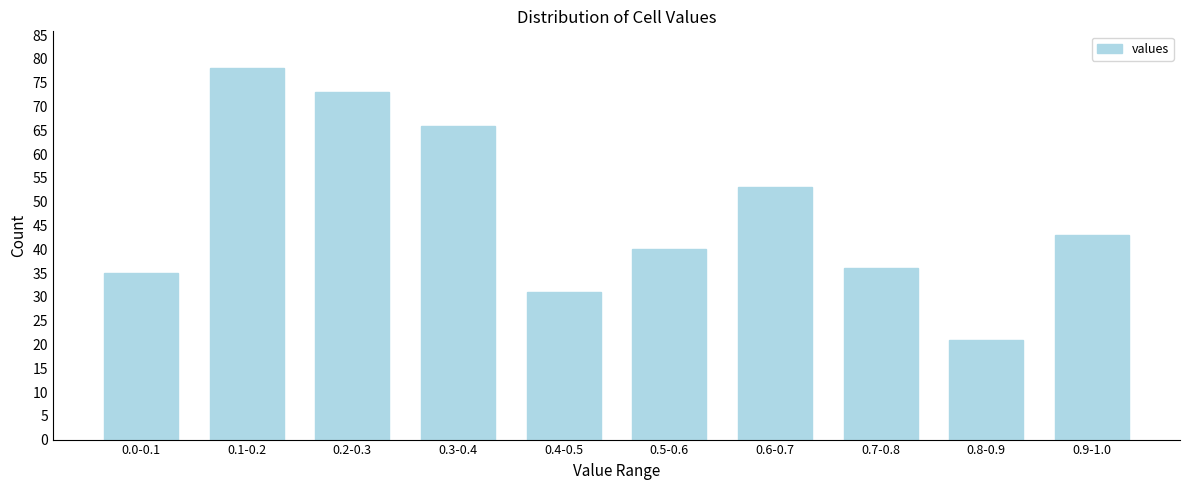

Reading left to right, extract all data points from this chart.

0.0-0.1=35	0.1-0.2=78	0.2-0.3=73	0.3-0.4=66	0.4-0.5=31	0.5-0.6=40	0.6-0.7=53	0.7-0.8=36	0.8-0.9=21	0.9-1.0=43